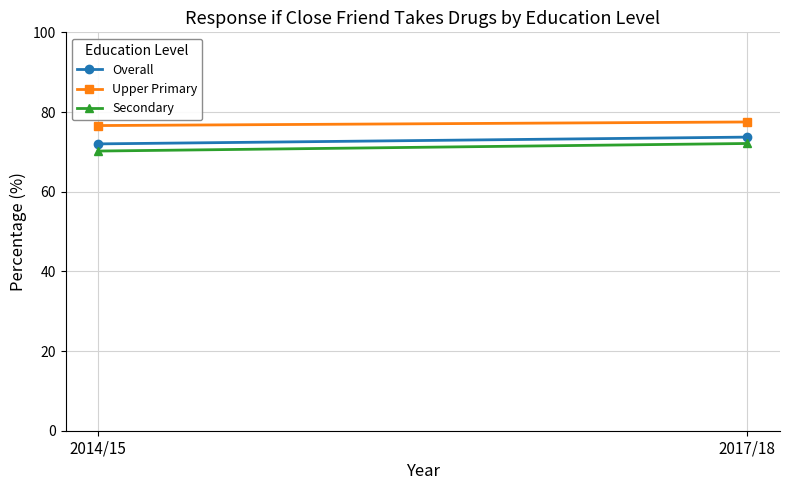

Count the number of data series in this chart.

3